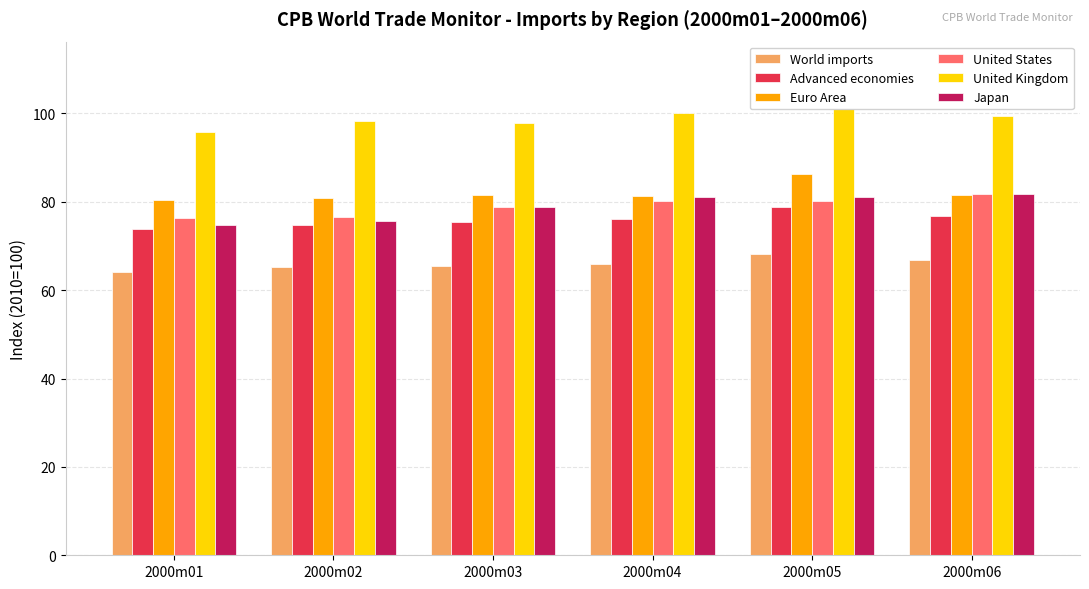

Reading left to right, list all the values displayed in this chart.

World imports: 2000m01=64.0	2000m02=65.3	2000m03=65.4	2000m04=65.9	2000m05=68.3	2000m06=66.9
Advanced economies: 2000m01=73.9	2000m02=74.7	2000m03=75.4	2000m04=76.1	2000m05=78.8	2000m06=76.7
Euro Area: 2000m01=80.5	2000m02=80.9	2000m03=81.6	2000m04=81.3	2000m05=86.3	2000m06=81.5
United States: 2000m01=76.3	2000m02=76.5	2000m03=78.9	2000m04=80.1	2000m05=80.2	2000m06=81.7
United Kingdom: 2000m01=95.7	2000m02=98.3	2000m03=97.8	2000m04=100.1	2000m05=101.1	2000m06=99.5
Japan: 2000m01=74.8	2000m02=75.8	2000m03=78.9	2000m04=81.1	2000m05=81.2	2000m06=81.8